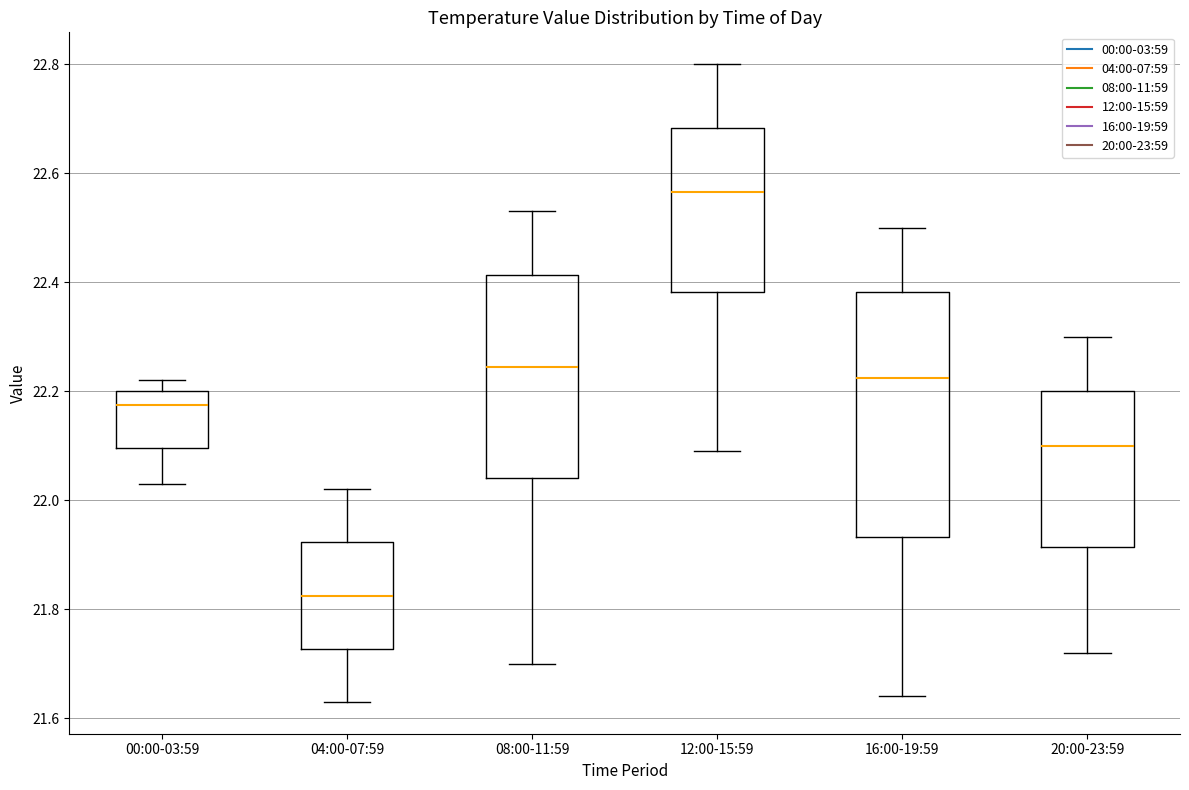

Which box's median line is the highest?

12:00-15:59